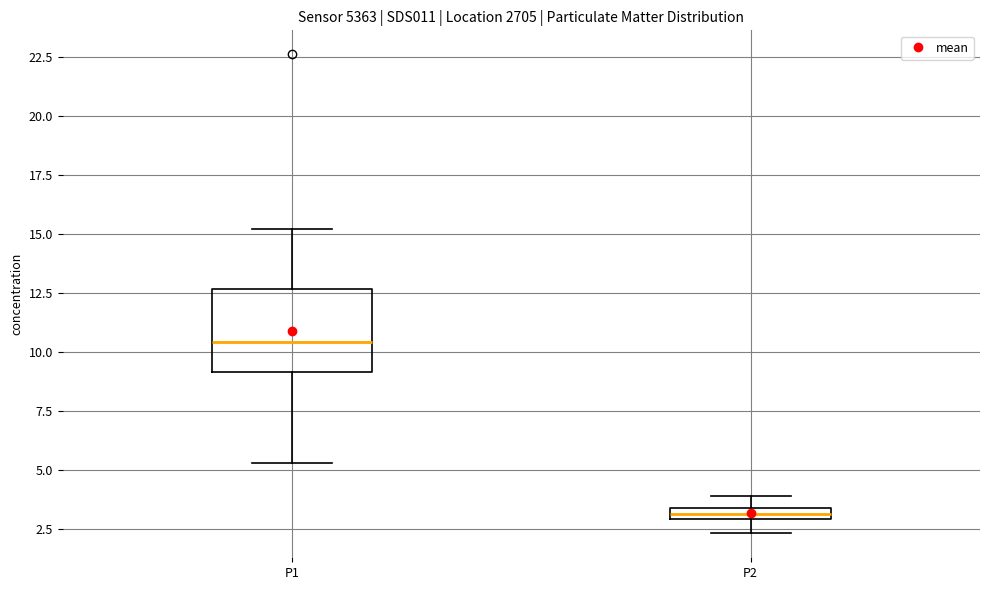

Where does the median line of the box for P1 sit on the y-axis? The values are not printed on the chart, so give them approximately, as read against the axis.

10.5